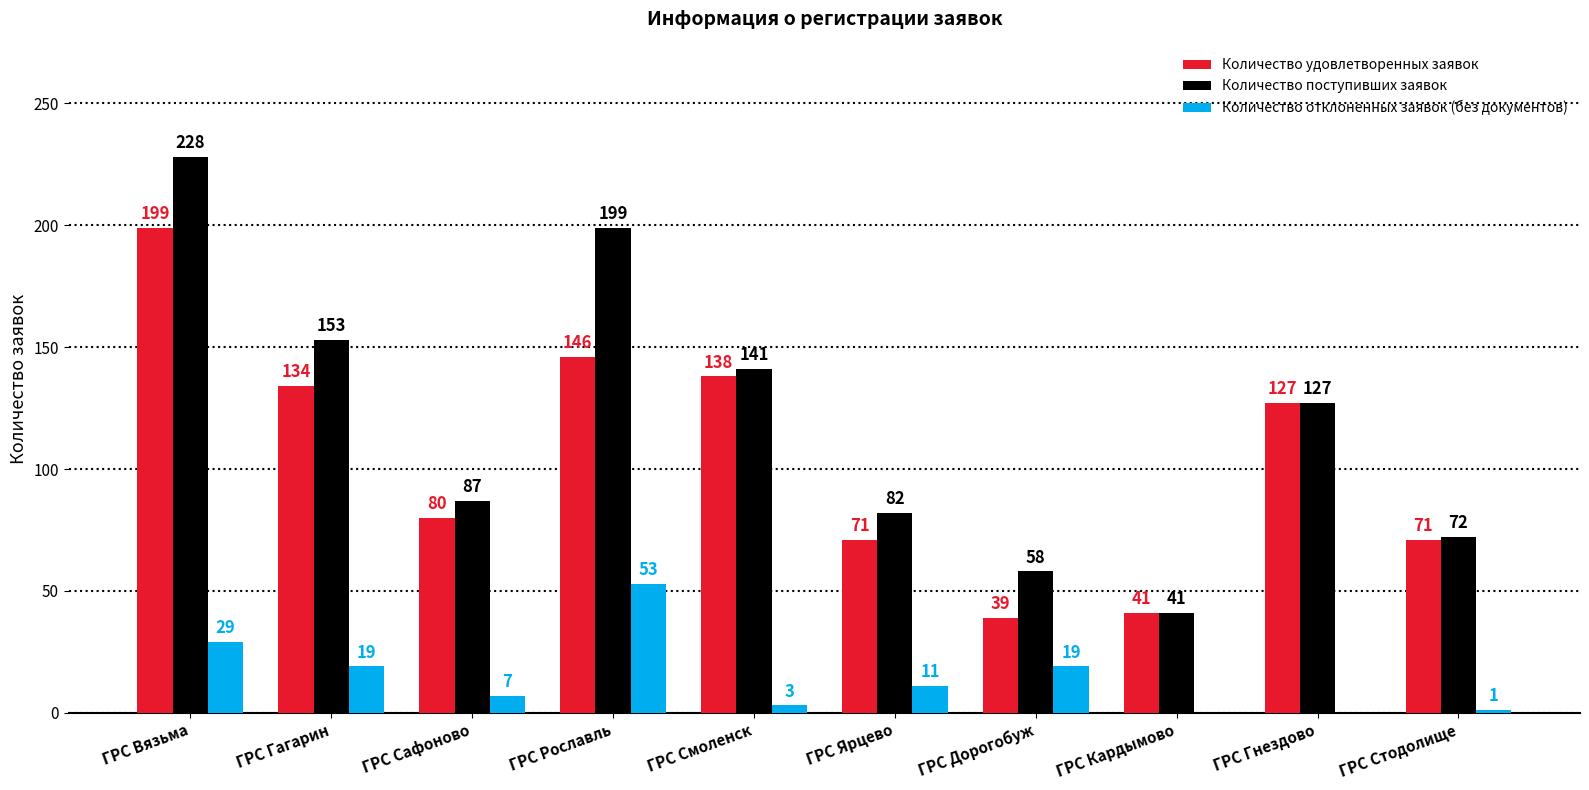

Which category has the highest value in the Количество удовлетворенных заявок series?

ГРС Вязьма